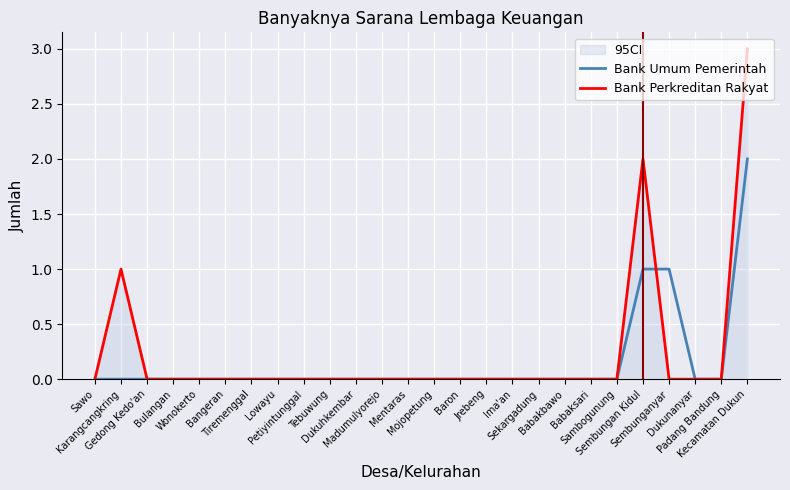

How many categories are shown in the chart?

26